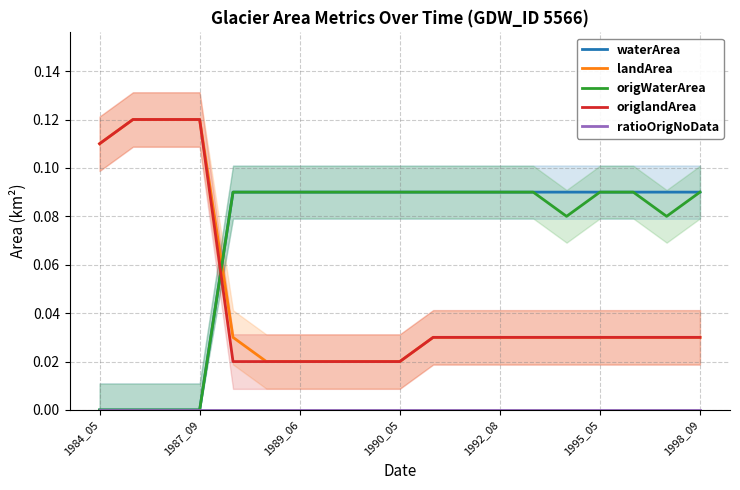

Which series has the widest spread of values?

landArea